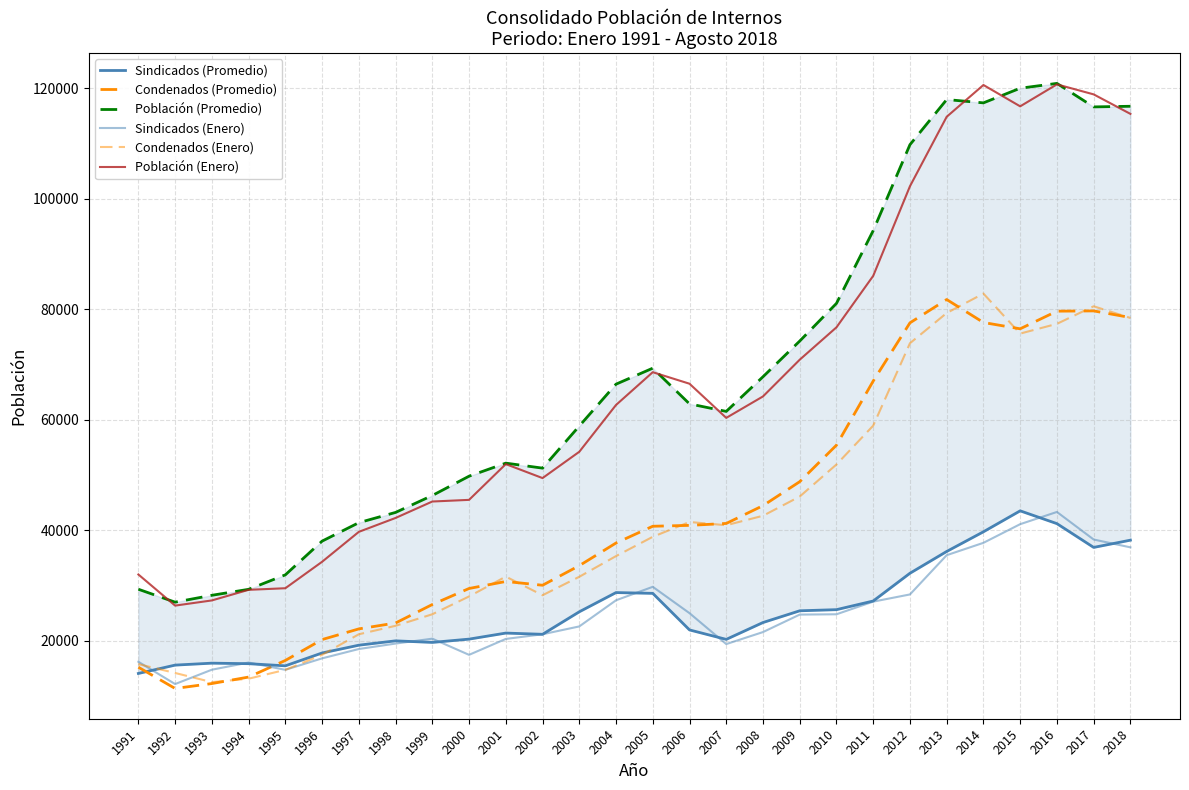

True or false: Condenados (Promedio) has more than 2 interior local peaks.

True